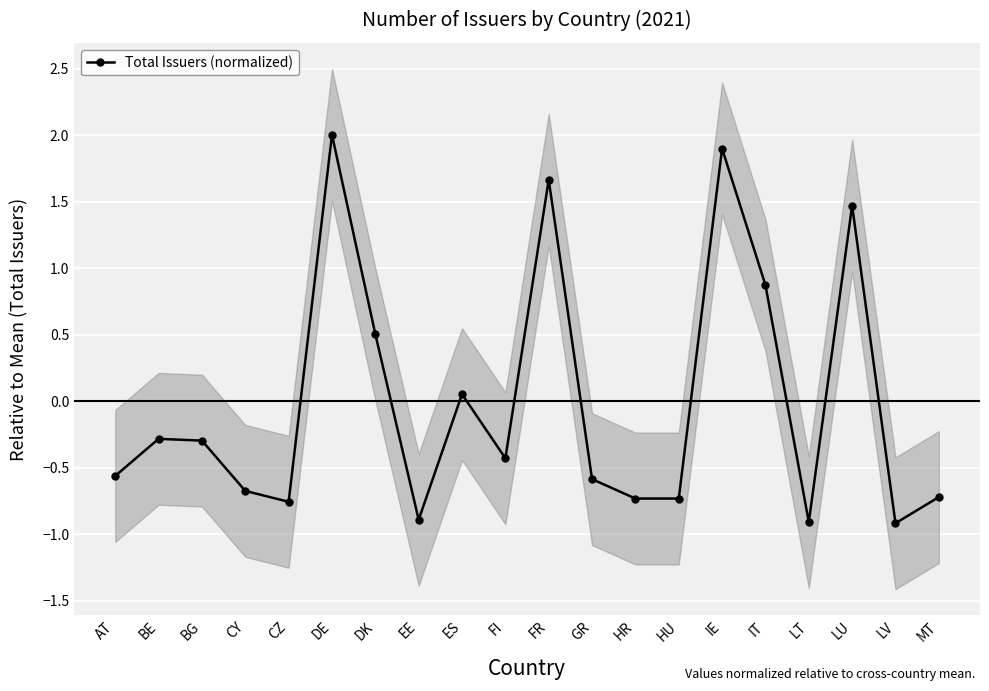

Rank the categories by value from lowest to highest.

LV, LT, EE, CZ, HR, HU, MT, CY, GR, AT, FI, BG, BE, ES, DK, IT, LU, FR, IE, DE